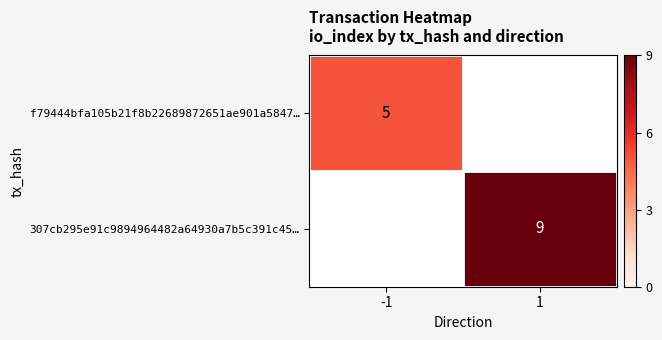

At how many categories does at least one series exceed 8?

1